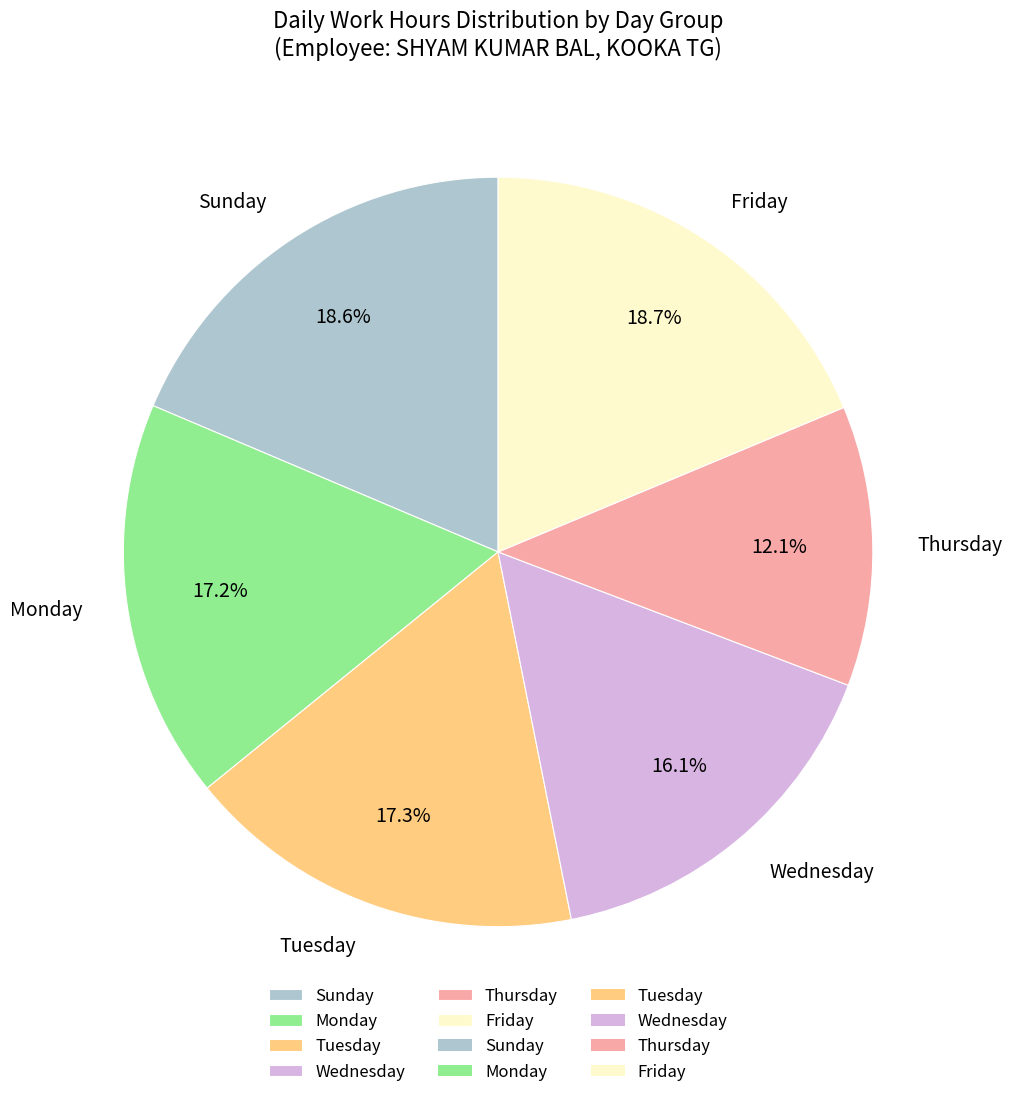

Approximately how many times larger is the value at Friday compared to Thursday?

1.5